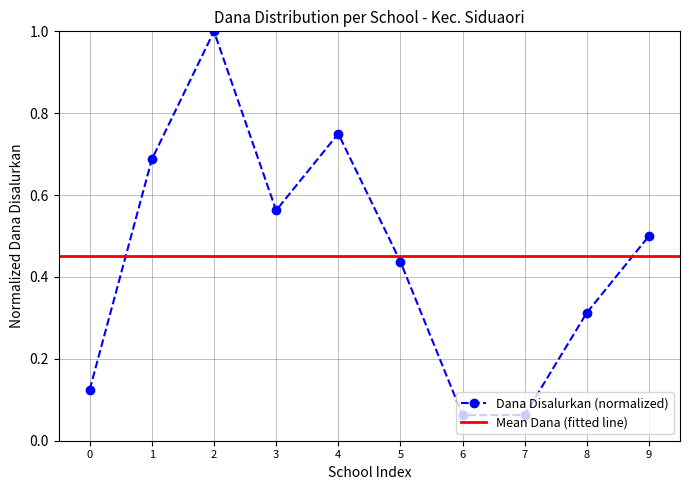

True or false: Dana Disalurkan (normalized) has more than 0 points higher than both neighbors.

True